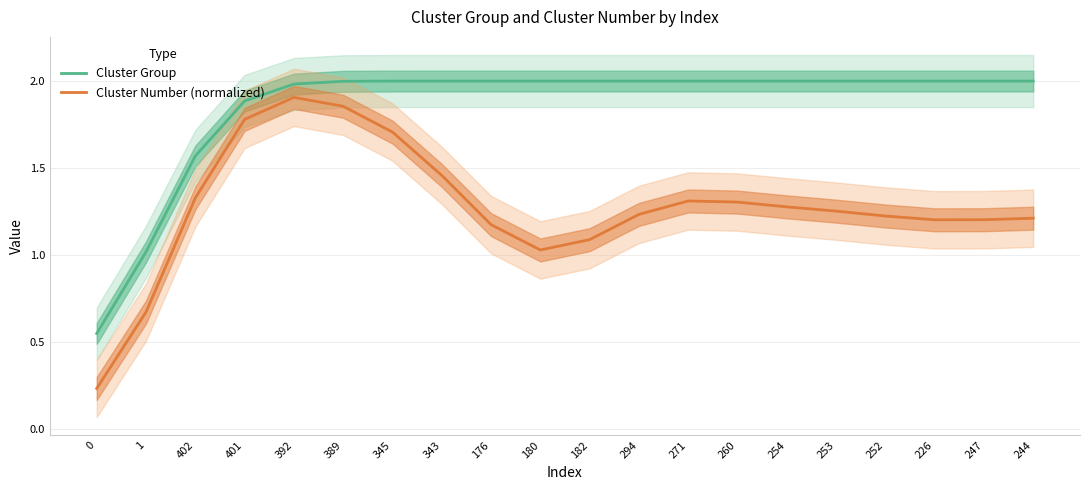

What is the value of the Cluster Group point at the 12th from the left?

2.0